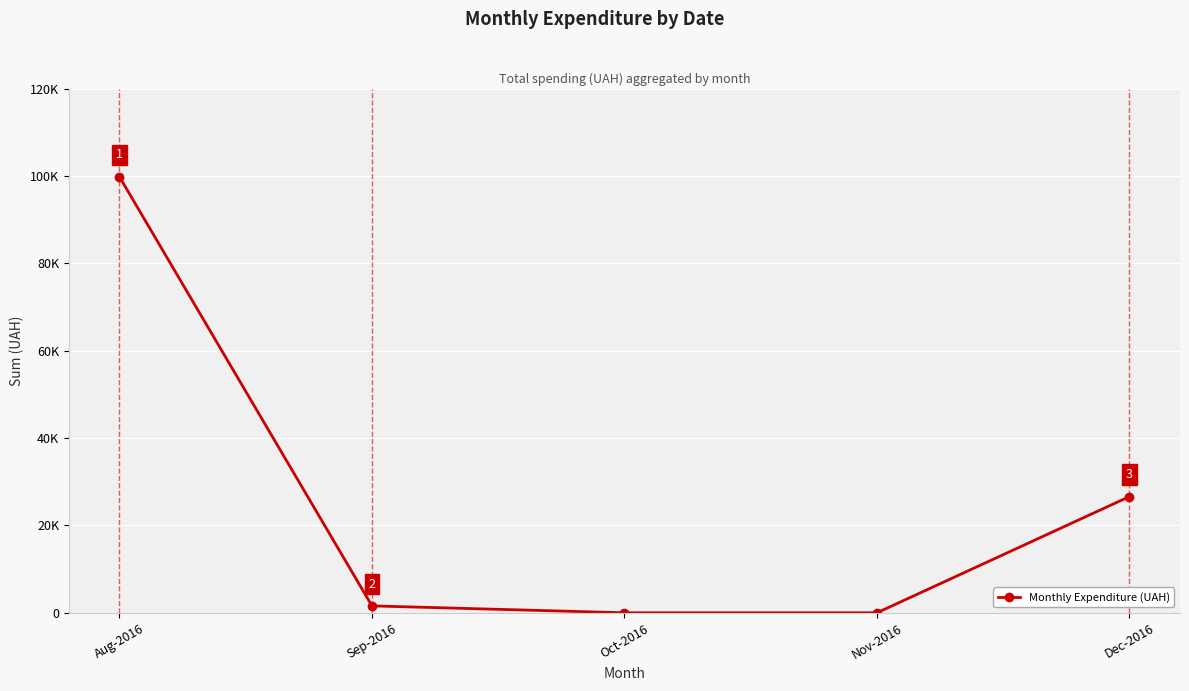

Is this an area chart (filled region under the line)?

No